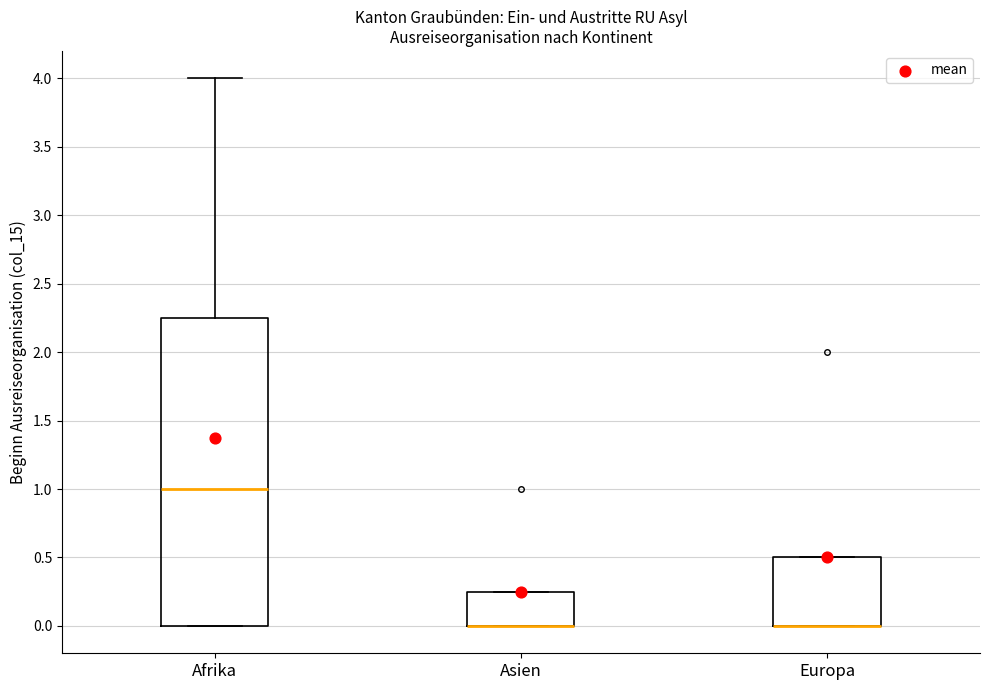

Reading left to right, read every box against the y-axis: the position of its median line, the range the box covers, and the ends of its whiskers. The values are not printed on the chart, so give them approximately, as read against the axis.

Afrika: median 1.00, box 0.00 to 2.25, whiskers 0.00 to 4.00
Asien: median 0.00 (drawn on the box's lower edge), box 0.00 to 0.25, whiskers 0.00 to 0.25
Europa: median 0.00 (drawn on the box's lower edge), box 0.00 to 0.50, whiskers 0.00 to 0.50